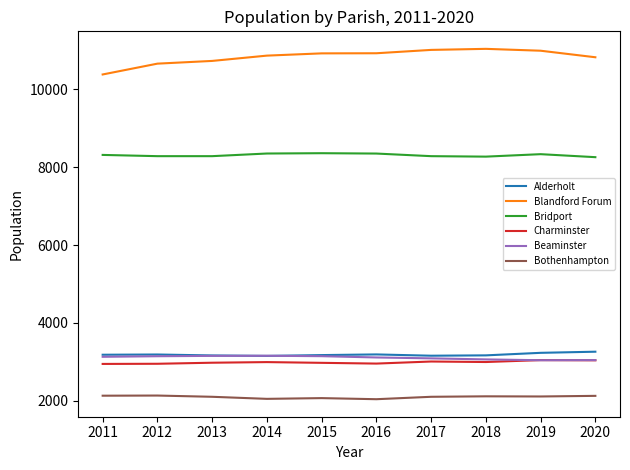

What is the average value of the Charminster series?

2990